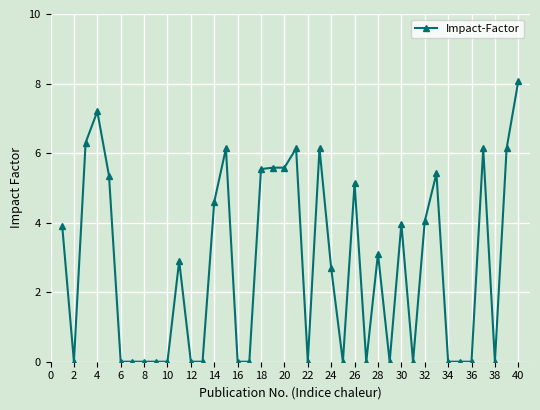

True or false: there are more than 2 points higher than both neighbors.

True